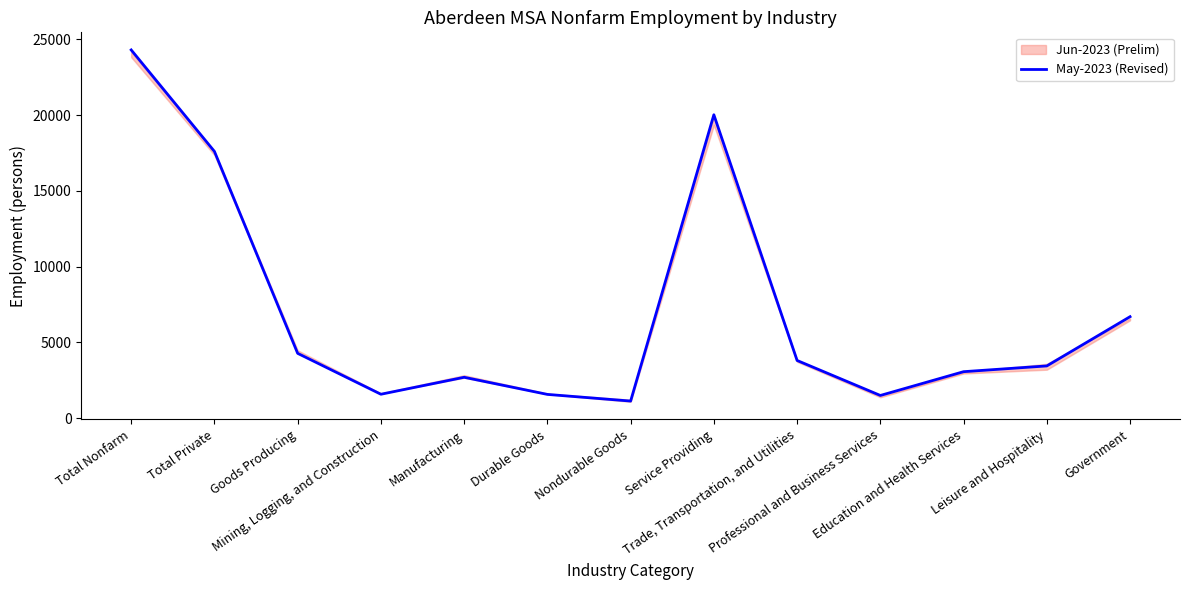

What is the label of the 8th point from the right?

Durable Goods